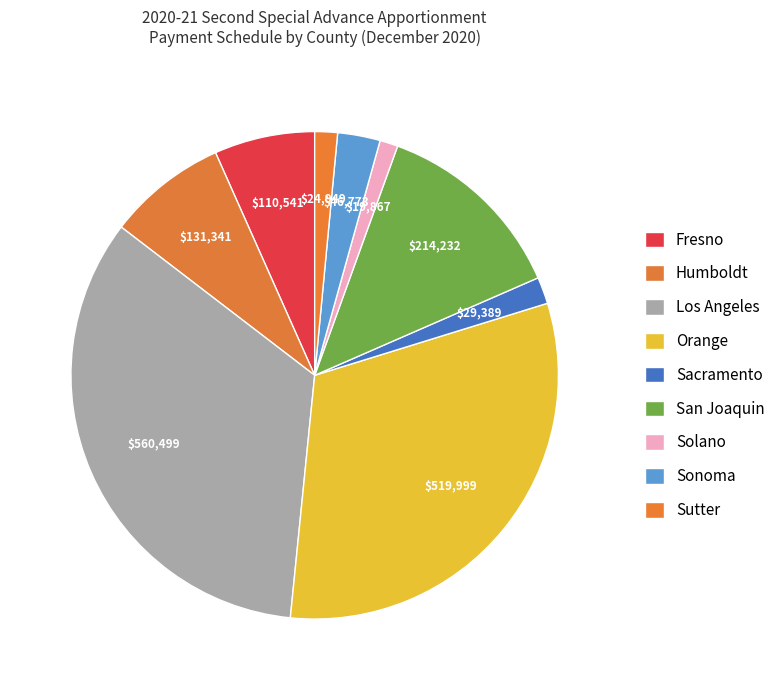

What is the largest slice in the pie chart?

Los Angeles